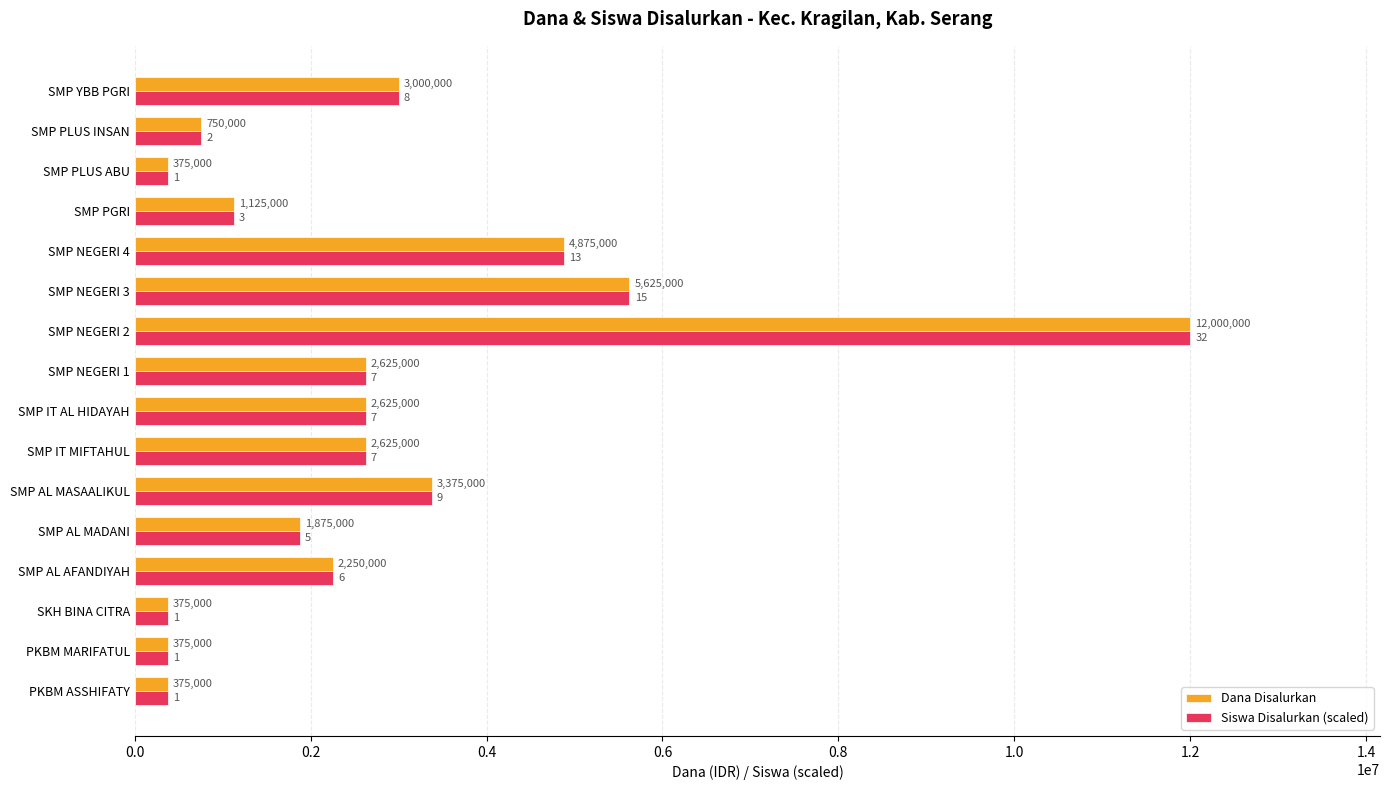

The Siswa Disalurkan (scaled) series shows 18789853 at SMP NEGERI 2. True or false?

False